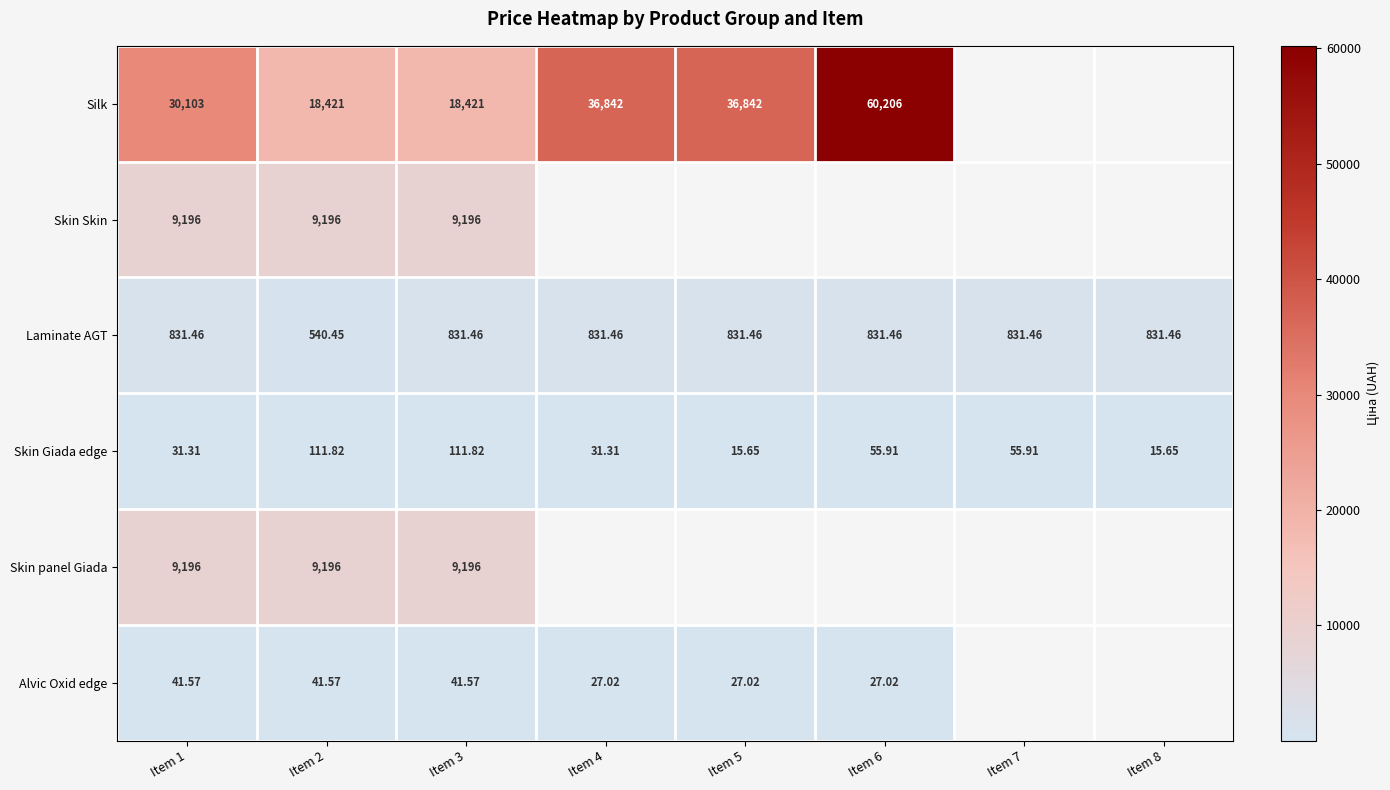

Is the value of Laminate AGT at Item 5 greater than the value of Skin Skin at Item 1?

No